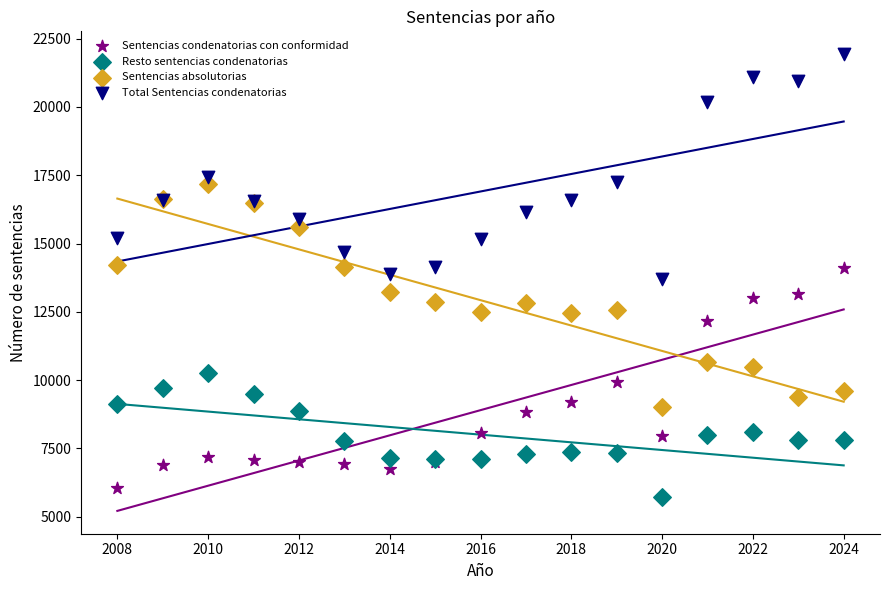

Which series reaches the maximum Y coordinate?

Total Sentencias condenatorias